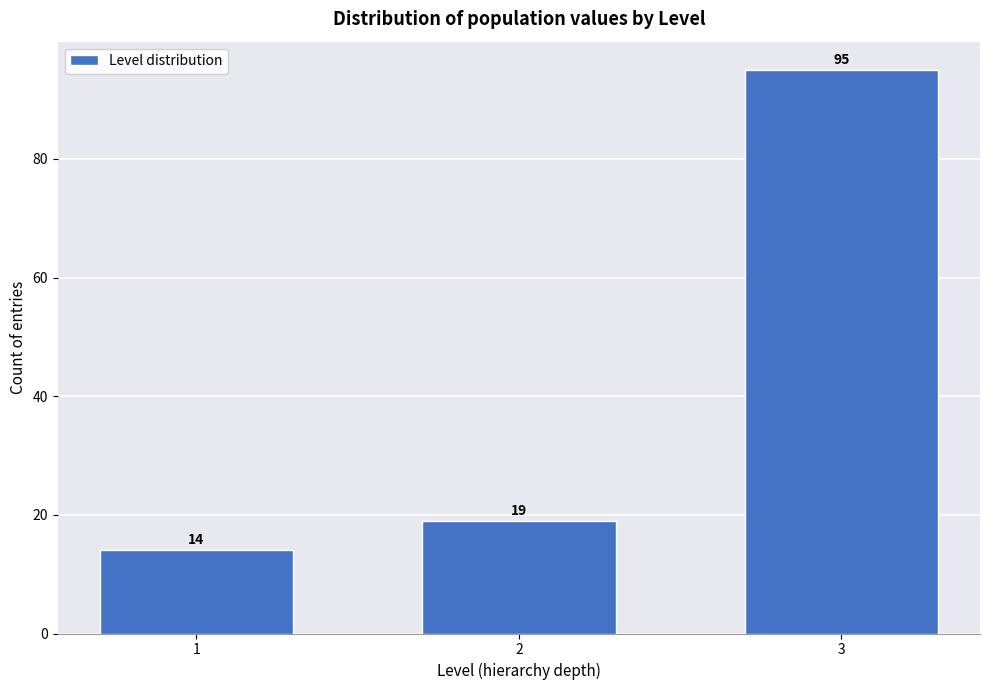

Reading left to right, what are all the values shown in this chart?

14	19	95